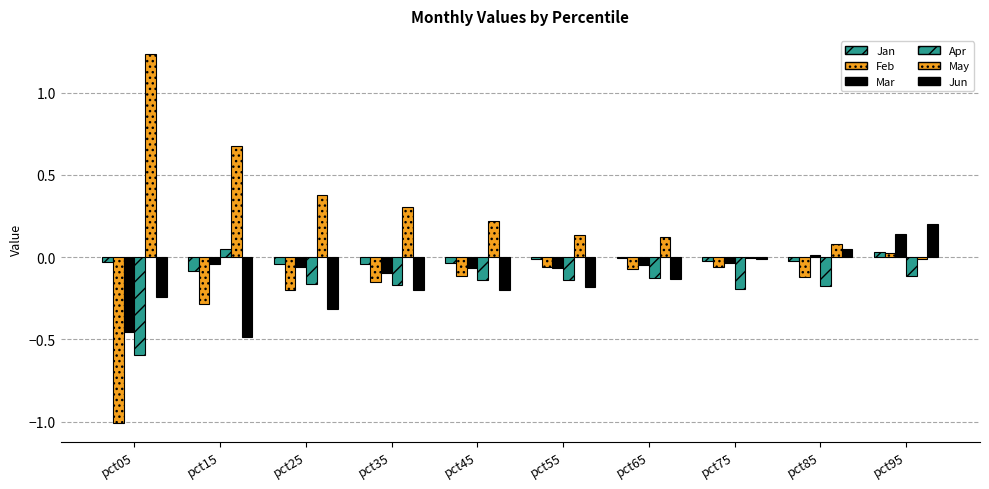

Is it true that Mar equals 0.0 at pct85?

False